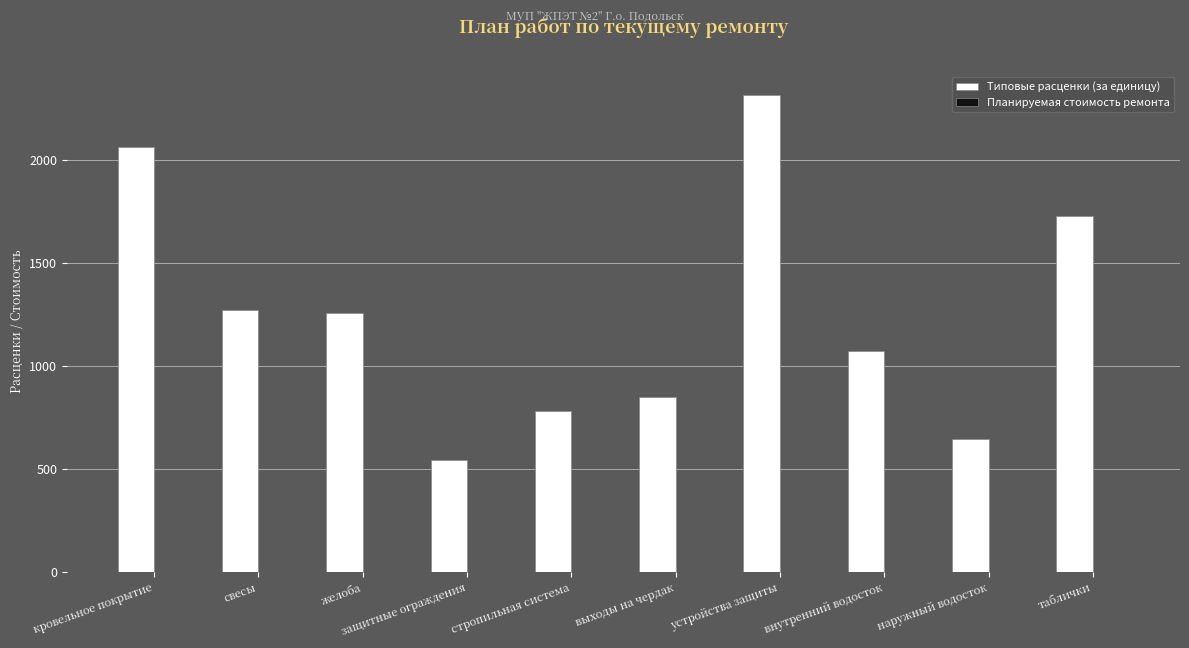

Are the bars grouped side by side (vs. stacked)?

No